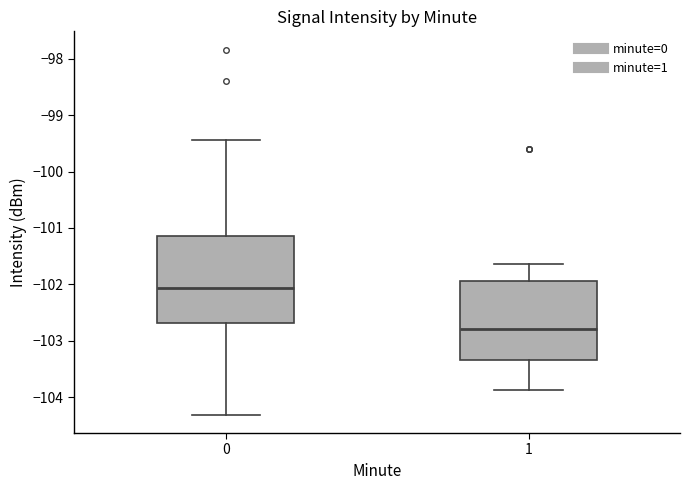

Which box is the tallest, from its lower edge to its upper edge?

0